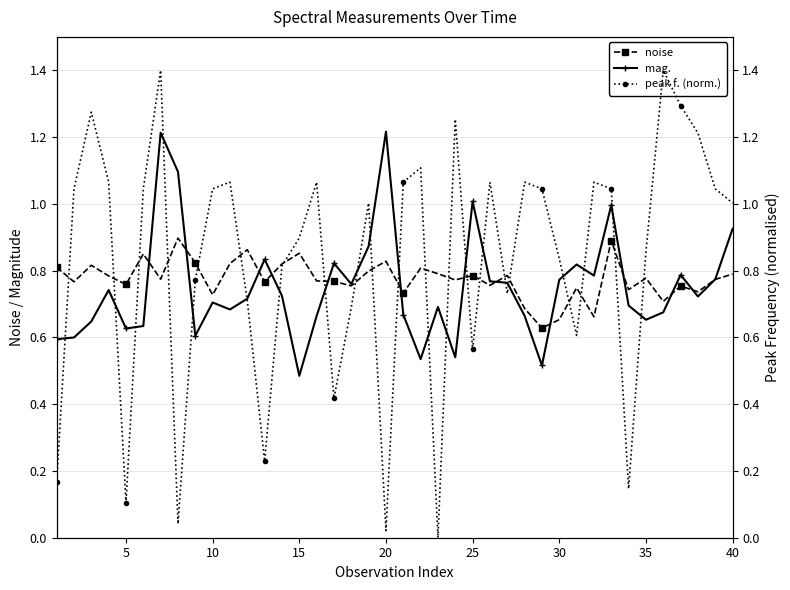

True or false: noise has more than 2 interior local peaks.

True